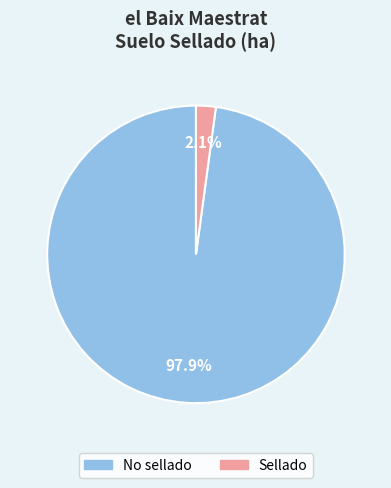

Does Sellado represent more than half of the total?

No